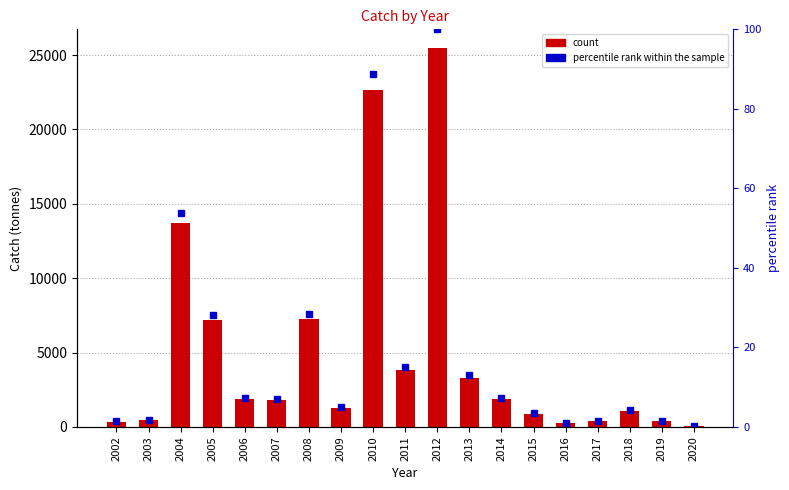

Is the value of percentile rank within the sample at 2006 greater than the value of Catch (tonnes) at 2008?

No